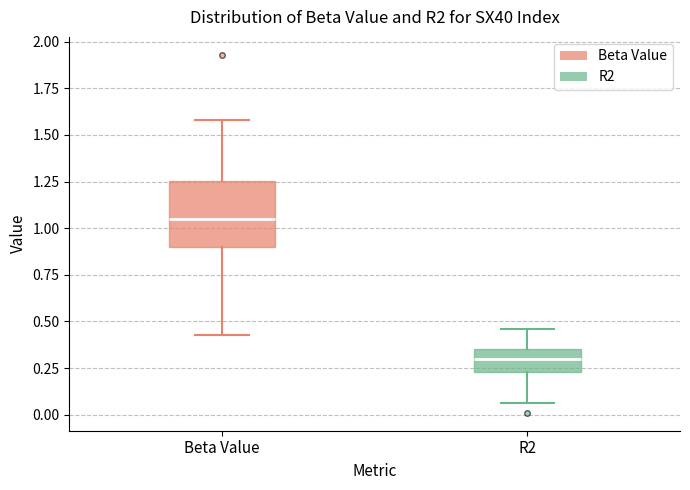

Where is the upper edge of the box for R2 on the y-axis? The values are not printed on the chart, so give them approximately, as read against the axis.

0.35